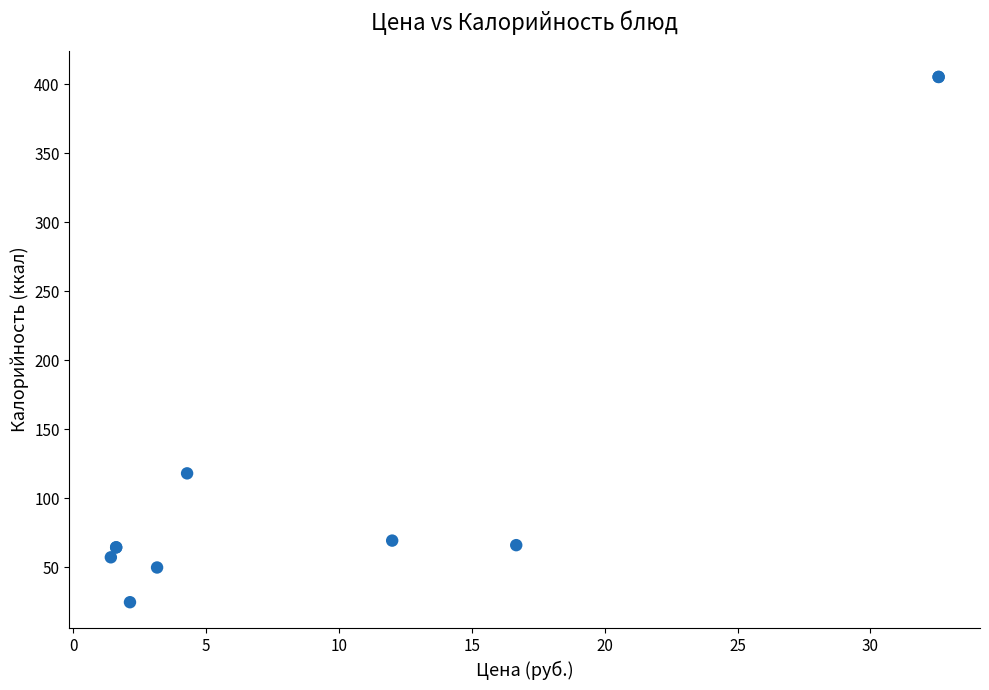

What Y value in the scatter plot is closest to 214?

118.0